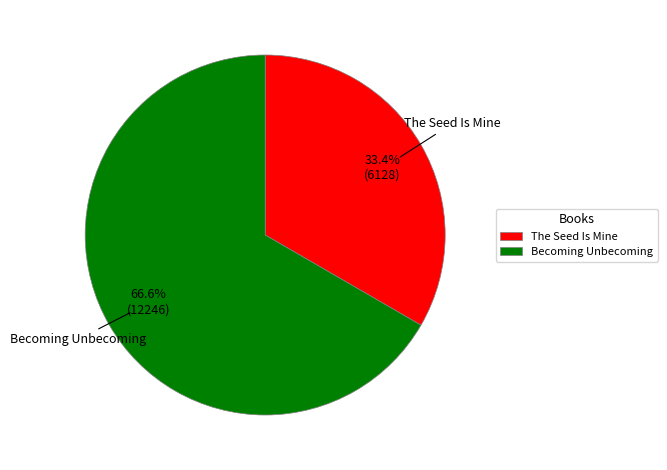

How many segments does this pie chart have?

2